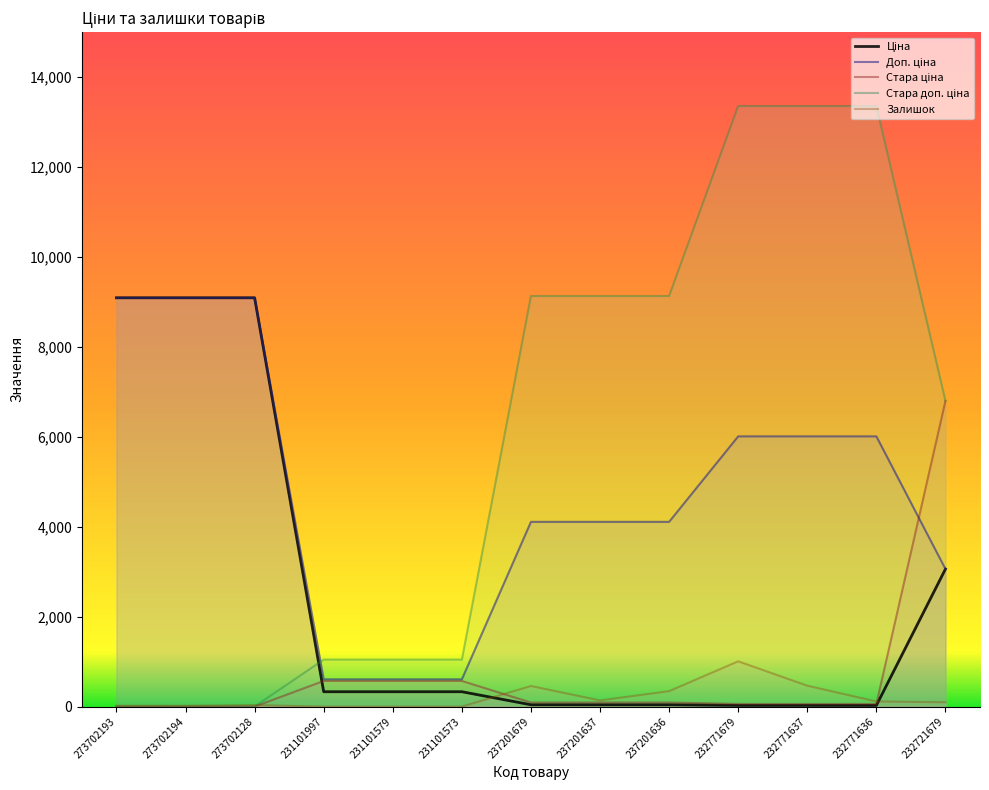

How many lines are shown in the chart?

5